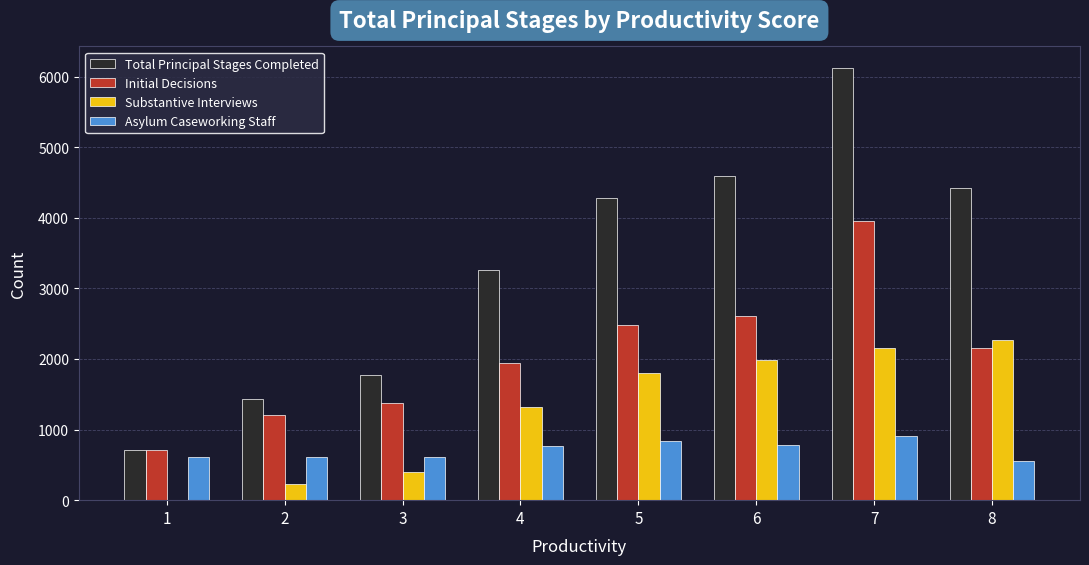

What is the highest value of the Substantive Interviews series?

2266